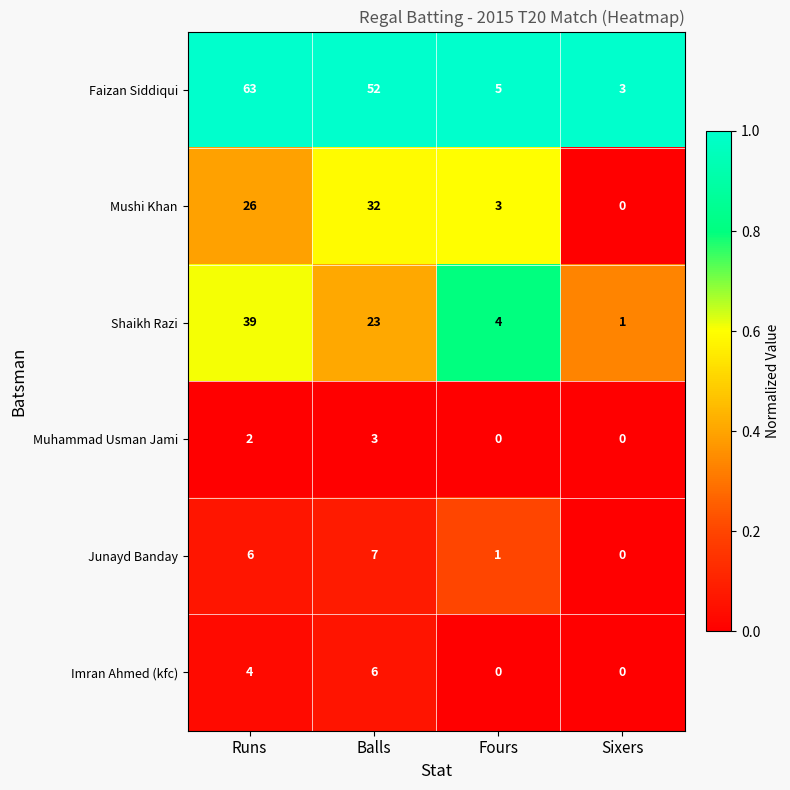

Reading left to right, what are all the values shown in this chart?

Faizan Siddiqui: 63	52	5	3
Mushi Khan: 26	32	3	0
Shaikh Razi: 39	23	4	1
Muhammad Usman Jami: 2	3	0	0
Junayd Banday: 6	7	1	0
Imran Ahmed (kfc): 4	6	0	0